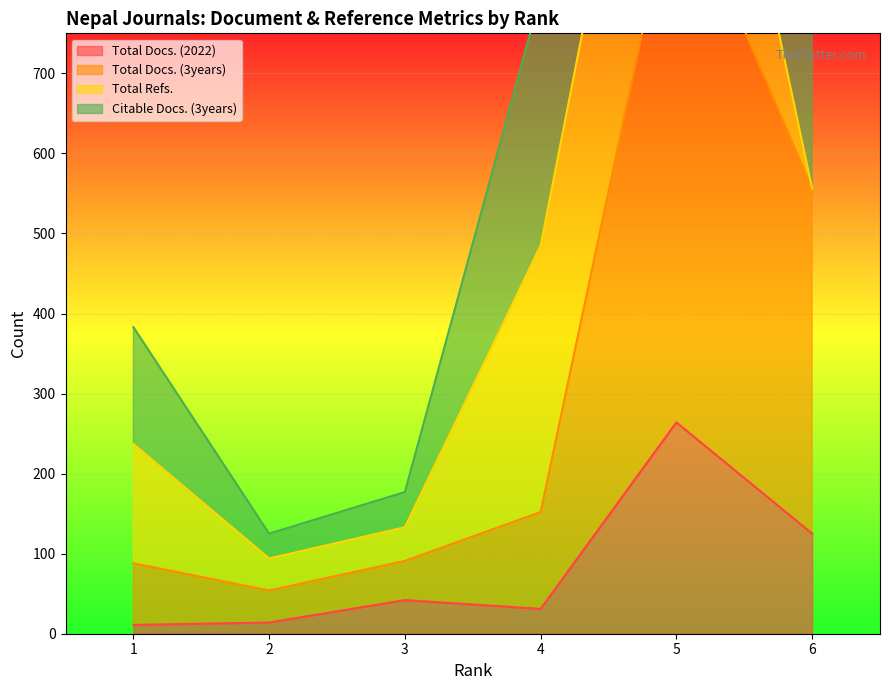

Between 1 and 5, which is larger?

5